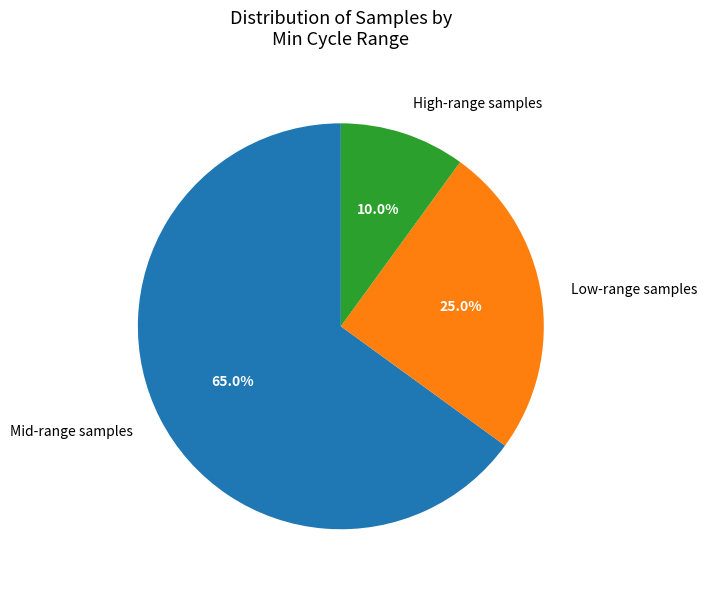

What percentage is NOT represented by Low-range samples?

75.0%